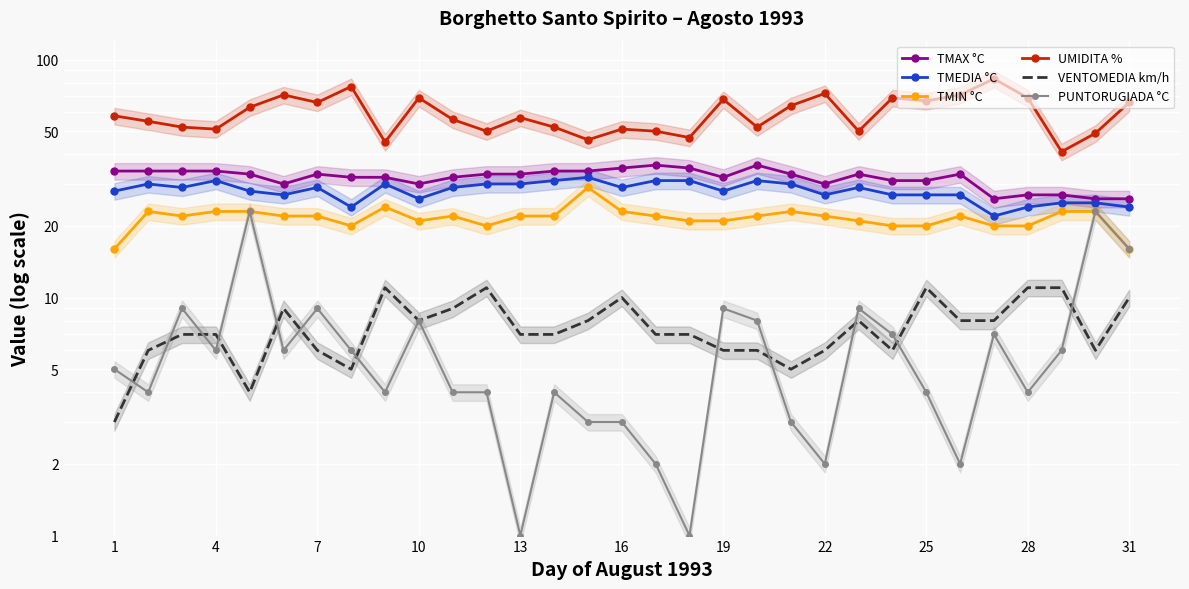

Reading right to left, extract all data points from this chart.

TMAX °C: 26	26	27	27	26	33	31	31	33	30	33	36	32	35	36	35	34	34	33	33	32	30	32	32	33	30	33	34	34	34	34
TMEDIA °C: 24	25	25	24	22	27	27	27	29	27	30	31	28	31	31	29	32	31	30	30	29	26	30	24	29	27	28	31	29	30	28
TMIN °C: 16	23	23	20	20	22	20	20	21	22	23	22	21	21	22	23	29	22	22	20	22	21	24	20	22	22	23	23	22	23	16
UMIDITA %: 66	49	41	69	83	71	67	69	50	72	64	52	68	47	50	51	46	52	57	50	56	69	45	77	66	71	63	51	52	55	58
VENTOMEDIA km/h: 10	6	11	11	8	8	11	6	8	6	5	6	6	7	7	10	8	7	7	11	9	8	11	5	6	9	4	7	7	6	3
PUNTORUGIADA °C: 16	23	6	4	7	2	4	7	9	2	3	8	9	1	2	3	3	4	1	4	4	8	4	6	9	6	23	6	9	4	5